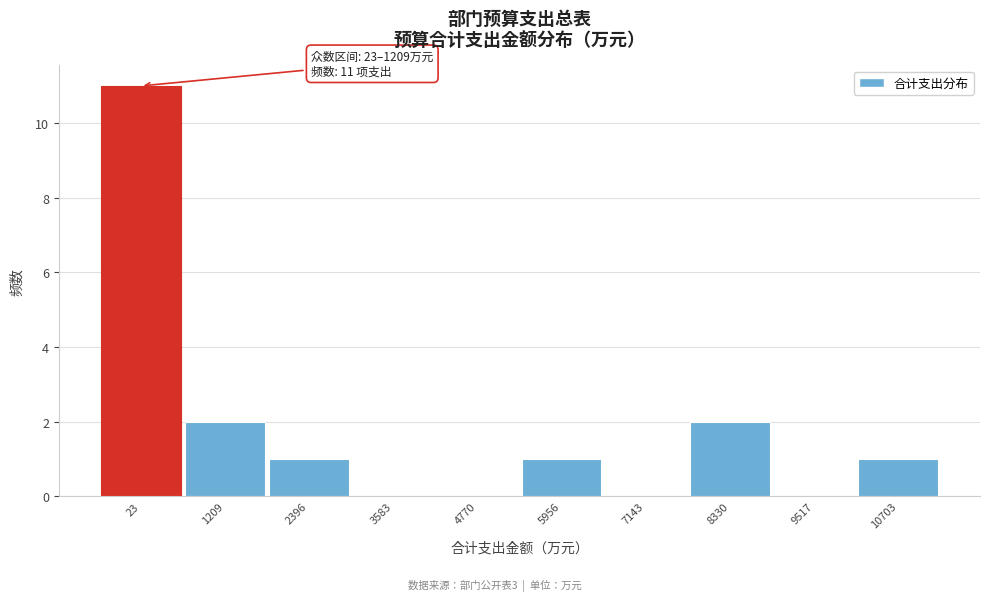

Reading left to right, list all the values displayed in this chart.

23=11	1209=2	2396=1	3583=0	4770=0	5956=1	7143=0	8330=2	9517=0	10703=1